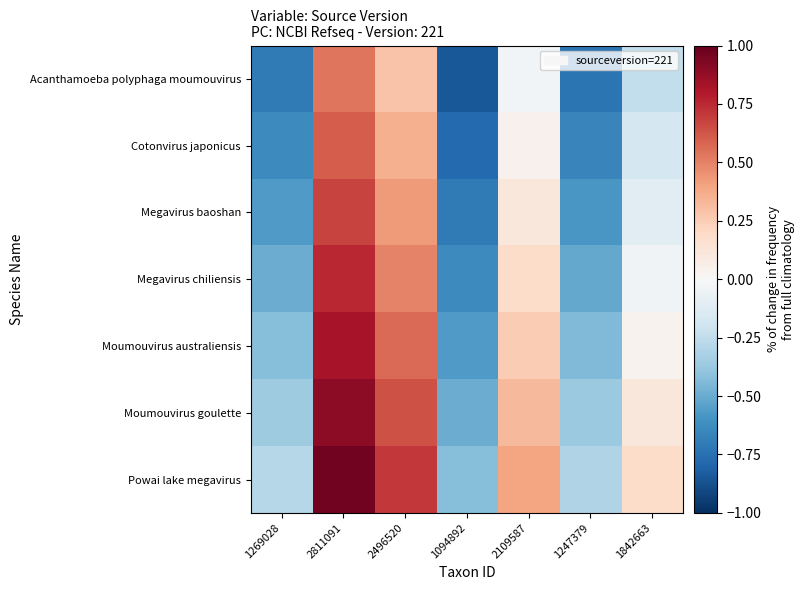

Rank the series at 2496520 from lowest to highest value.

Acanthamoeba polyphaga moumouvirus, Cotonvirus japonicus, Megavirus baoshan, Megavirus chiliensis, Moumouvirus australiensis, Moumouvirus goulette, Powai lake megavirus